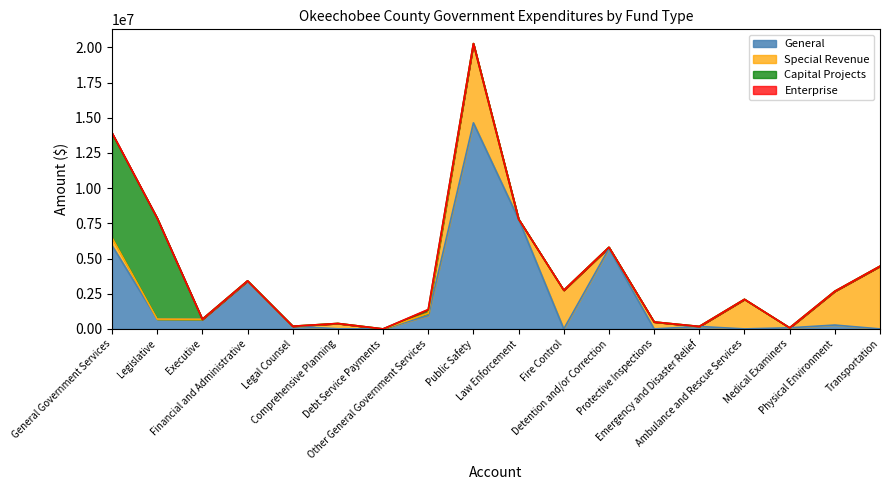

Rank the series at Transportation from lowest to highest value.

General, Capital Projects, Enterprise, Special Revenue